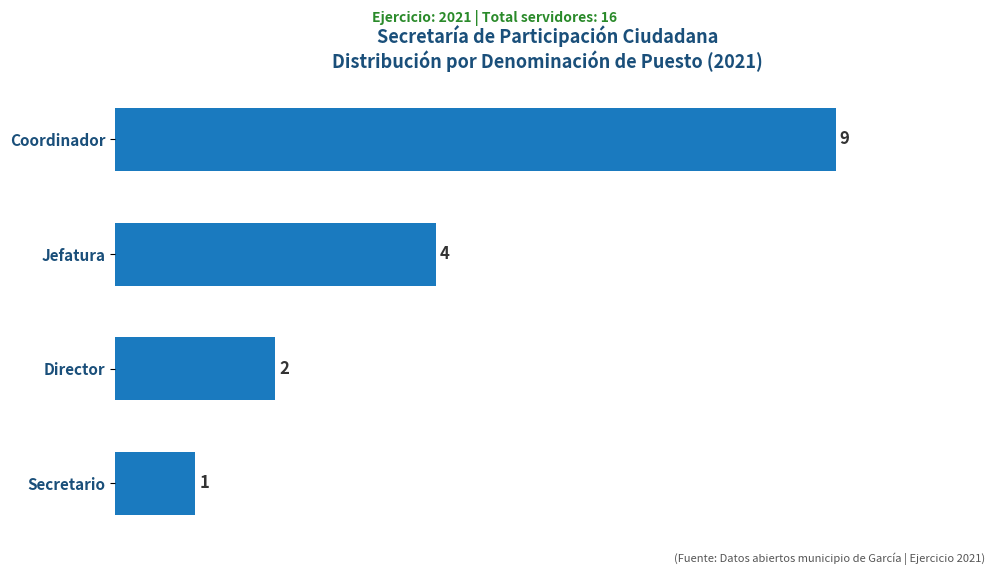

Does the chart contain any negative values?

No